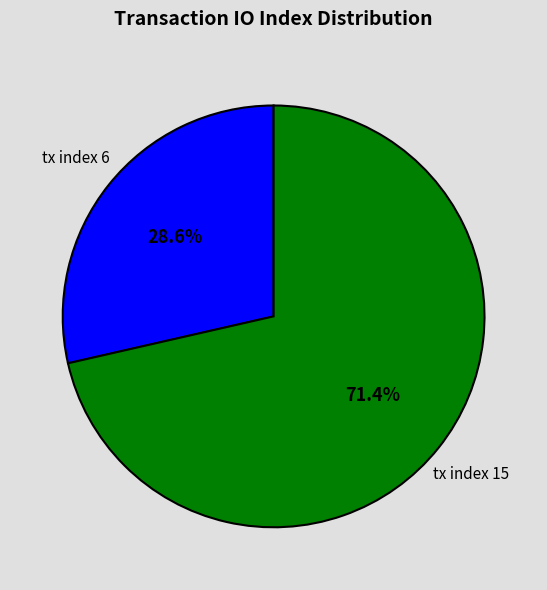

What is the ratio of the value at tx index 6 to the value at tx index 15?

0.4